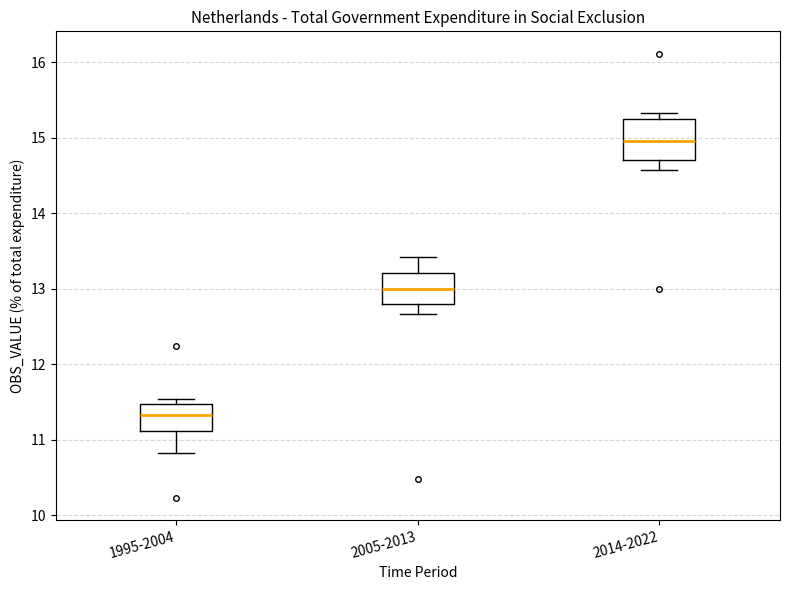

Reading left to right, transcribe this box plot: for each box, give where its median line is, the range the box spans, and where its two whiskers end, as read against the y-axis. The values are not printed on the chart, so give them approximately, as read against the axis.

1995-2004: median 11.3, box 11.1 to 11.5, whiskers 10.8 to 11.5 (just above the box's upper edge)
2005-2013: median 13.0, box 12.8 to 13.2, whiskers 12.7 to 13.4
2014-2022: median 15.0, box 14.7 to 15.3, whiskers 14.6 to 15.3 (just above the box's upper edge)